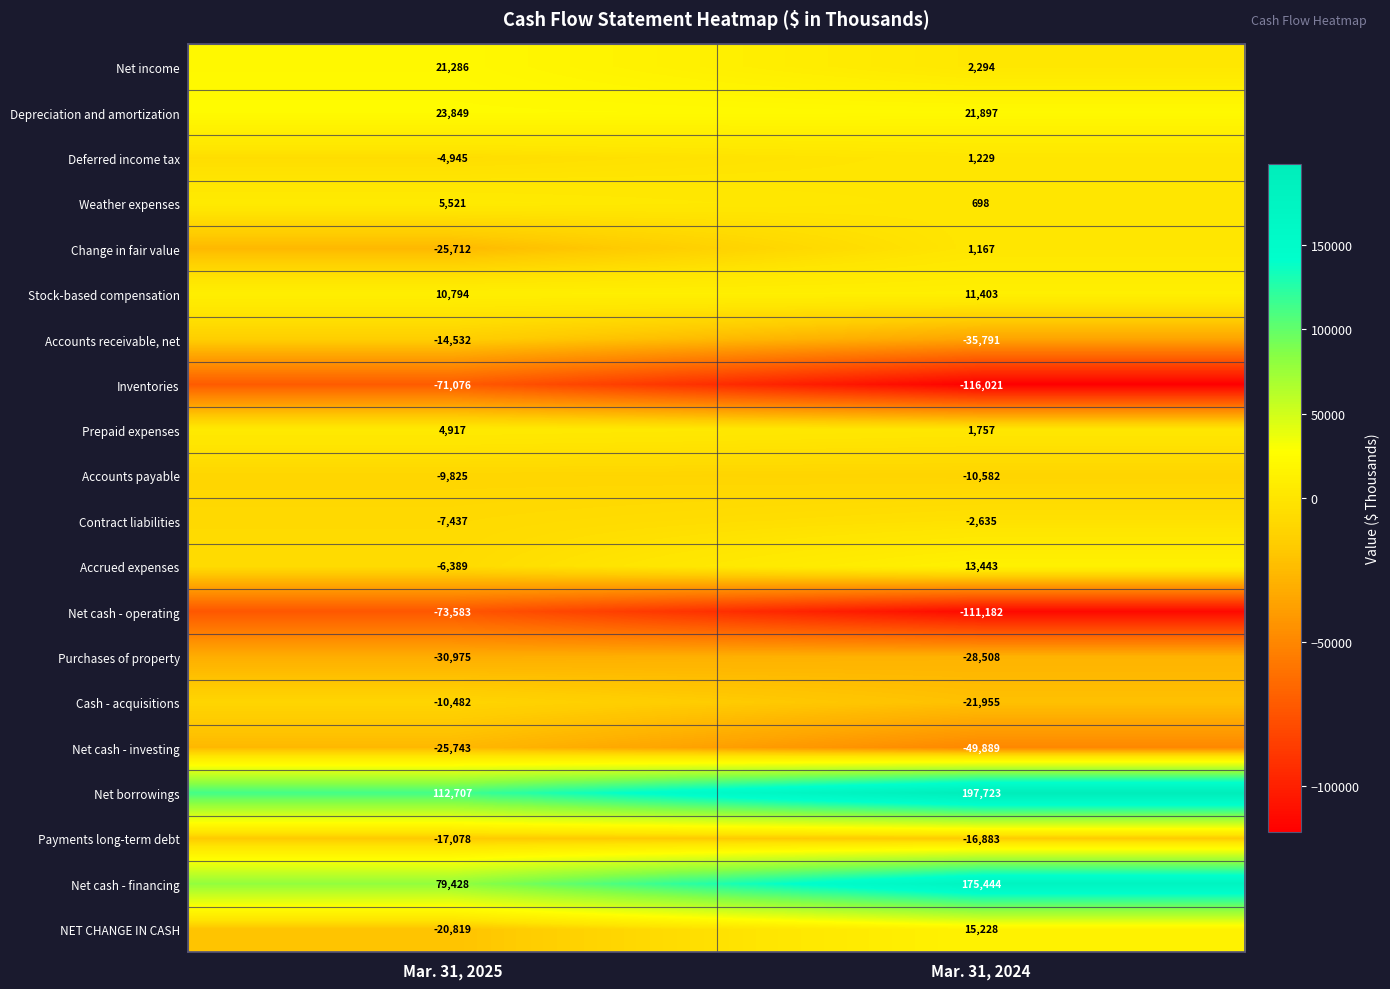

True or false: Inventories has a value of -116021 at Mar. 31, 2024.

True